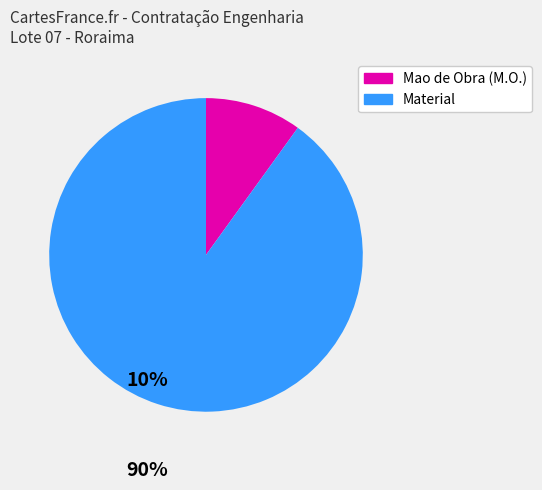

How many slices are in this pie chart?

2